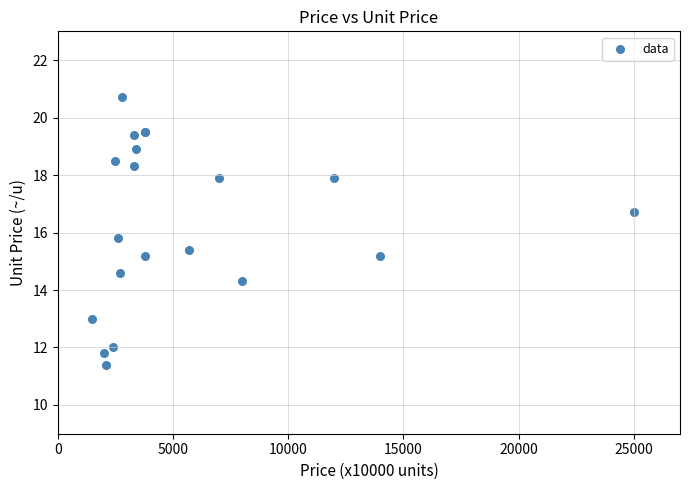

What Y value in the scatter plot is closest to 16?

15.8